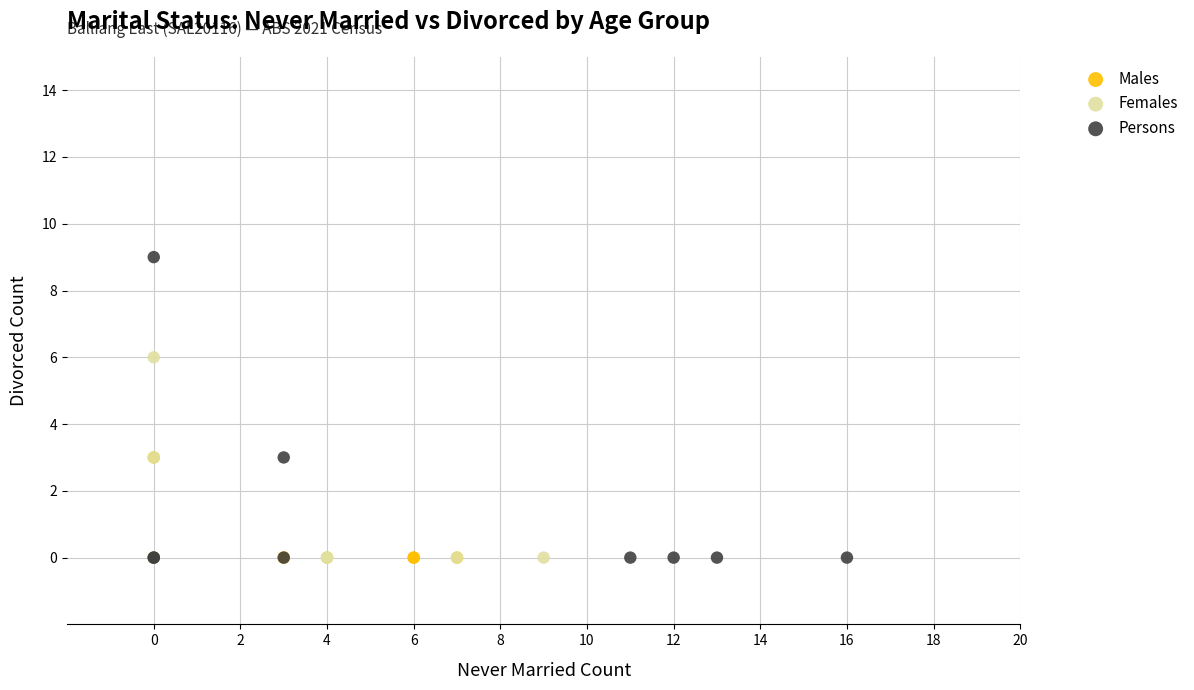

Which series contains the highest Y value?

Persons